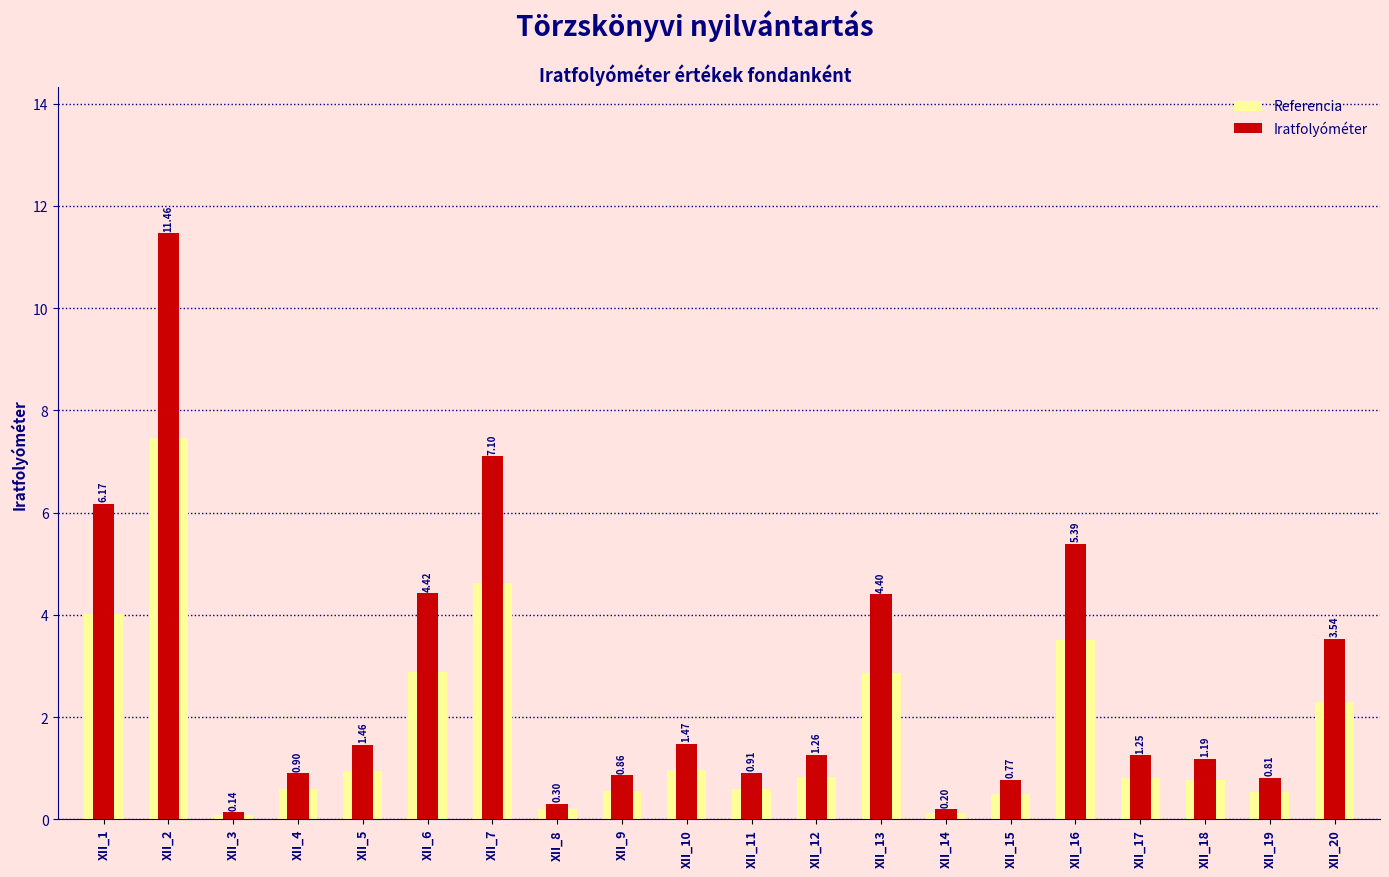

List the labels in order of Referencia value, smallest first.

XII_3, XII_14, XII_8, XII_15, XII_19, XII_9, XII_4, XII_11, XII_18, XII_17, XII_12, XII_5, XII_10, XII_20, XII_13, XII_6, XII_16, XII_1, XII_7, XII_2